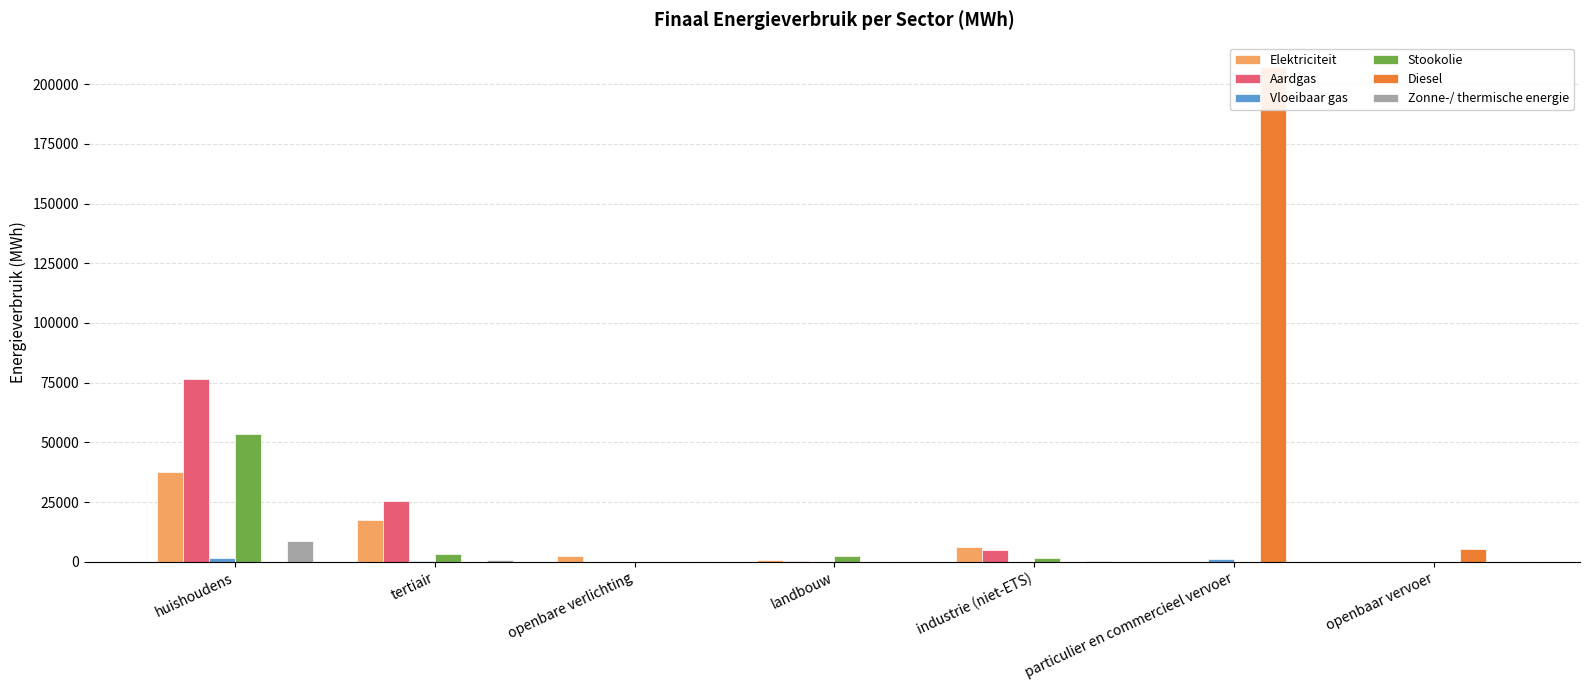

Are the bars horizontal?

No